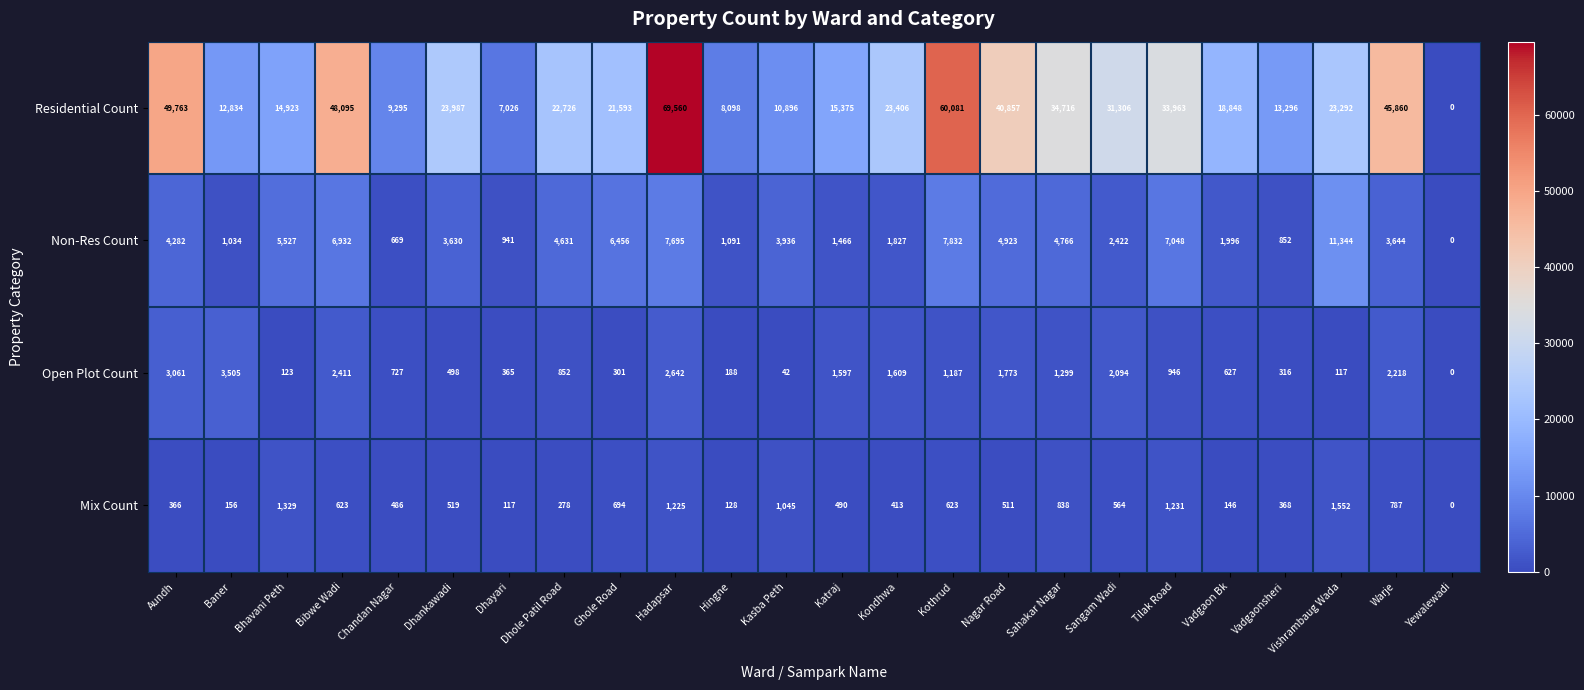

Which label corresponds to the smallest value in the chart?

Yewalewadi